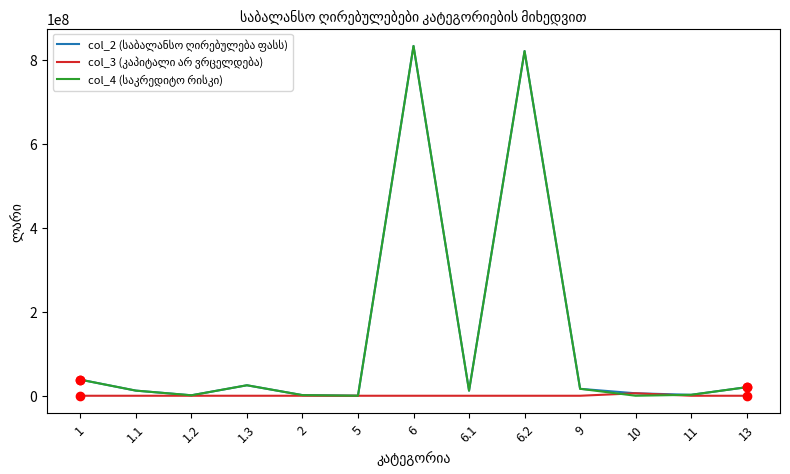

Count the number of data series in this chart.

3